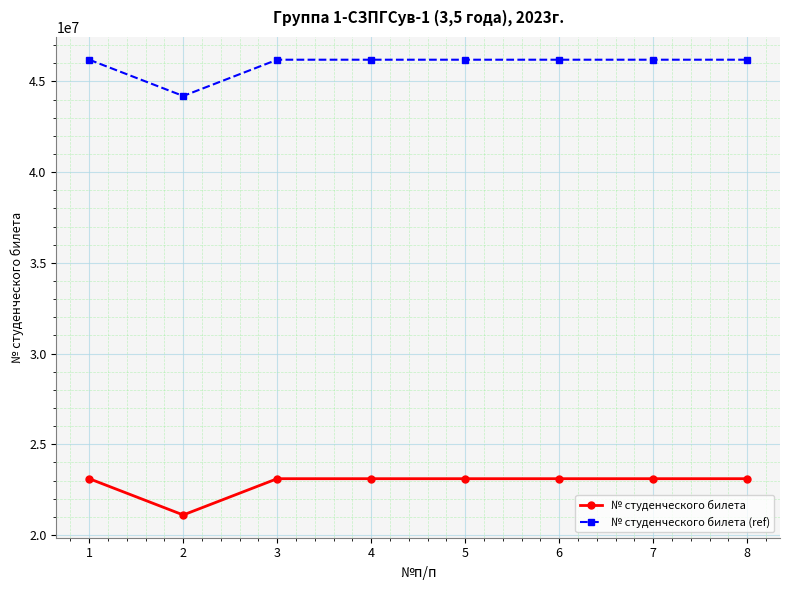

At which category does № студенческого билета reach its first local valley?

2